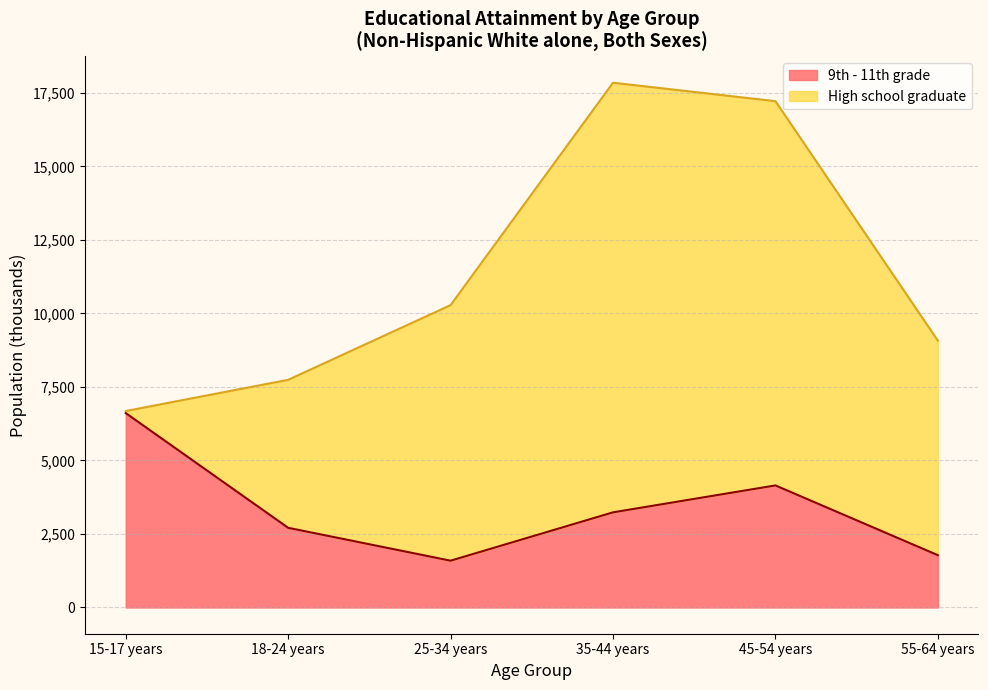

How many data points does each series have?

6